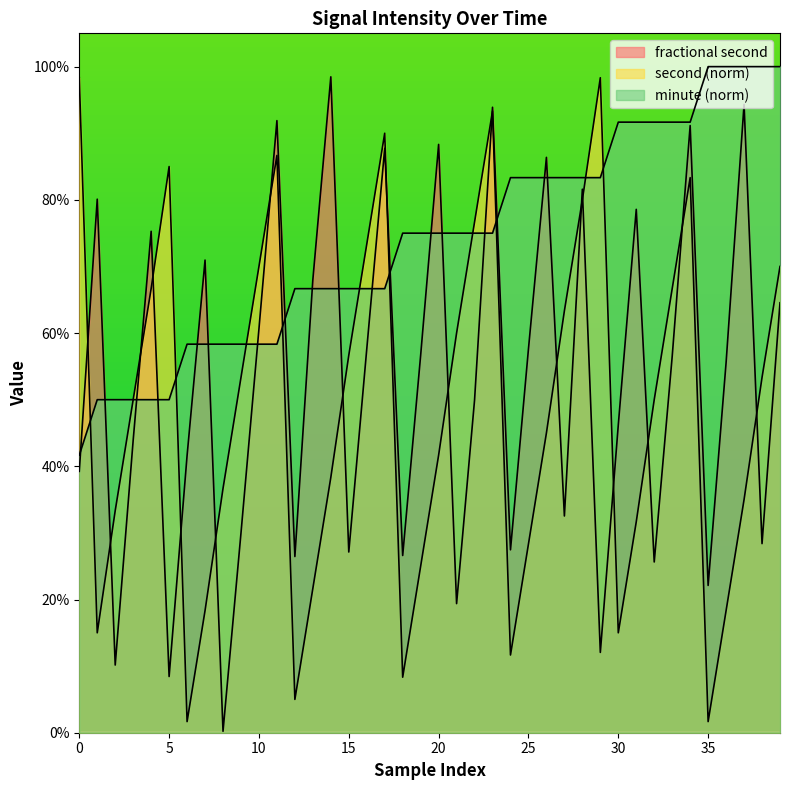

How many times do fractional second and minute cross each other?

18